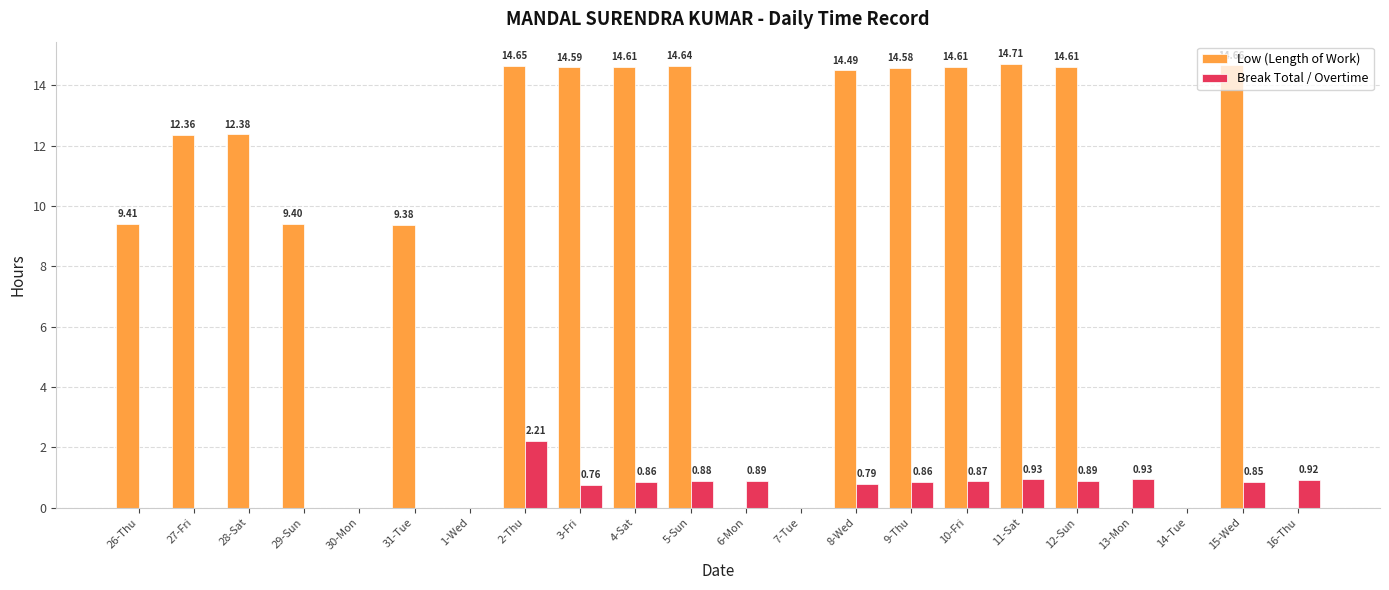

Between 4-Sat and 13-Mon, which series saw the biggest shift?

Low (Length of Work)